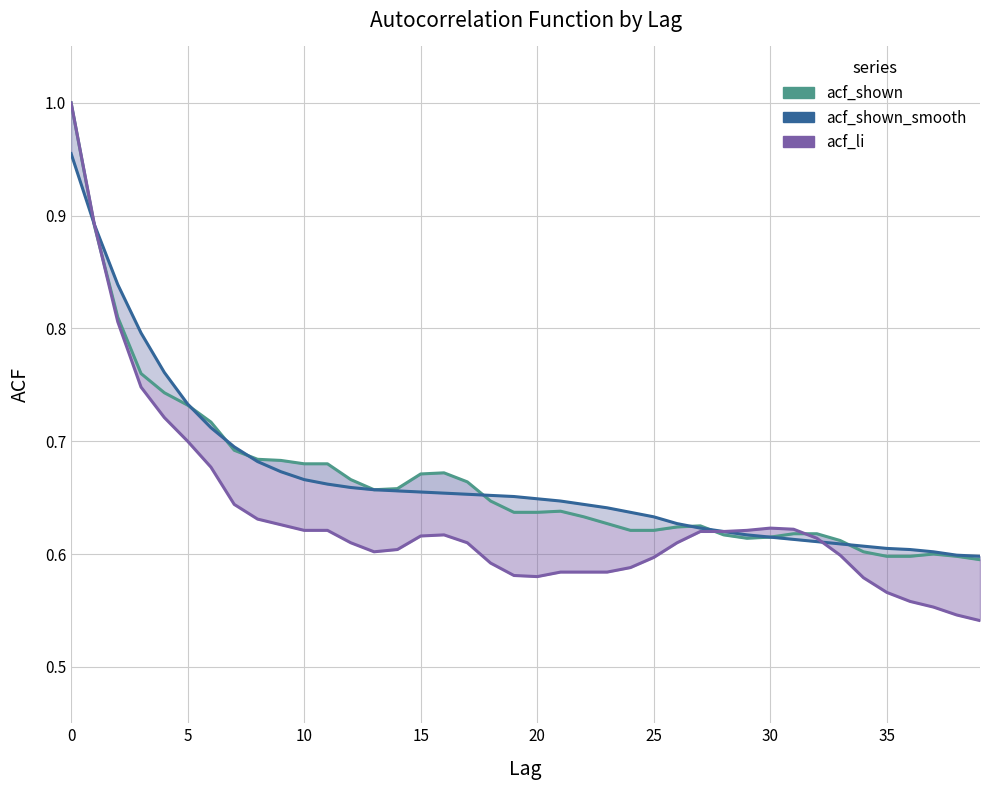

What is the average value of the acf_li series?

0.6